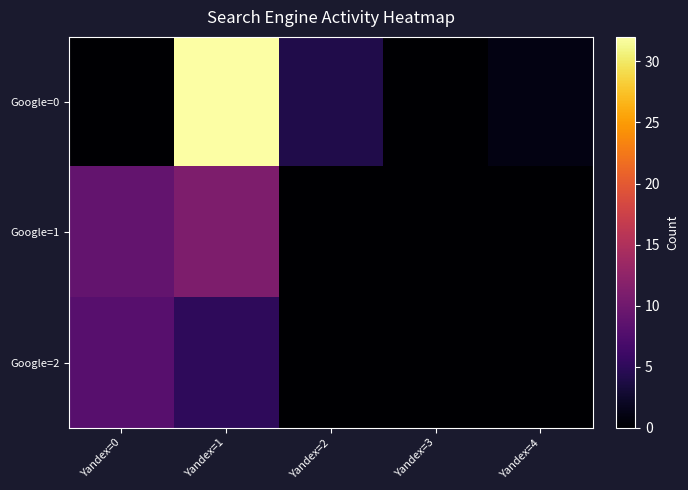

List the series in order of their peak value, lowest first.

Google=2, Google=1, Google=0